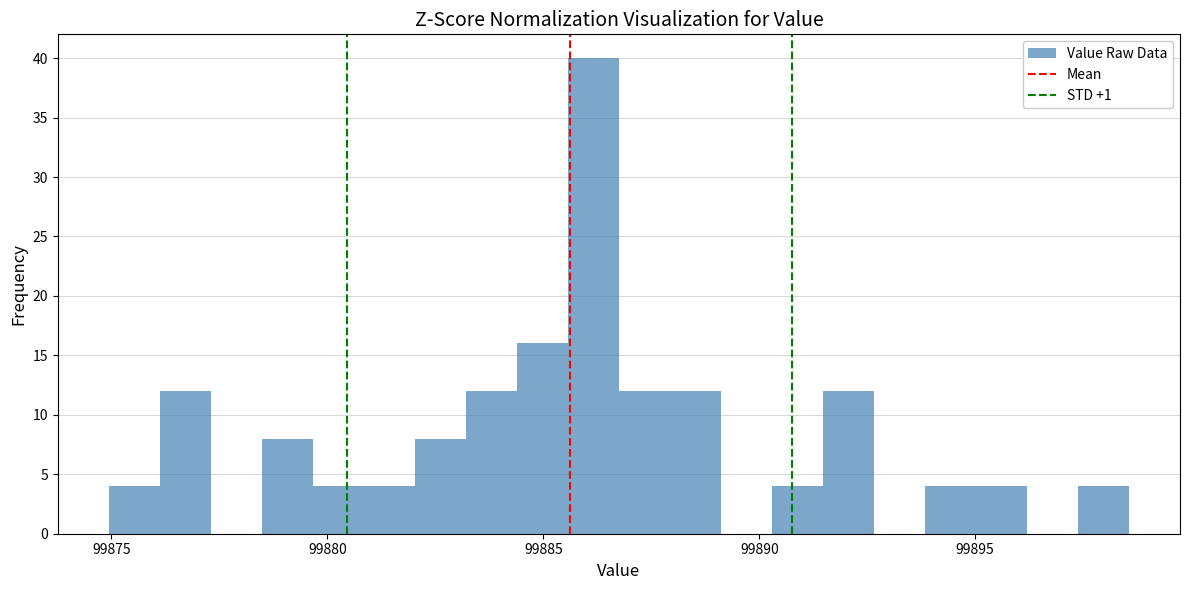

Around what value on the x-axis is the tallest bar? Give the approximate position of its centre, as read against the axis.

99886.0